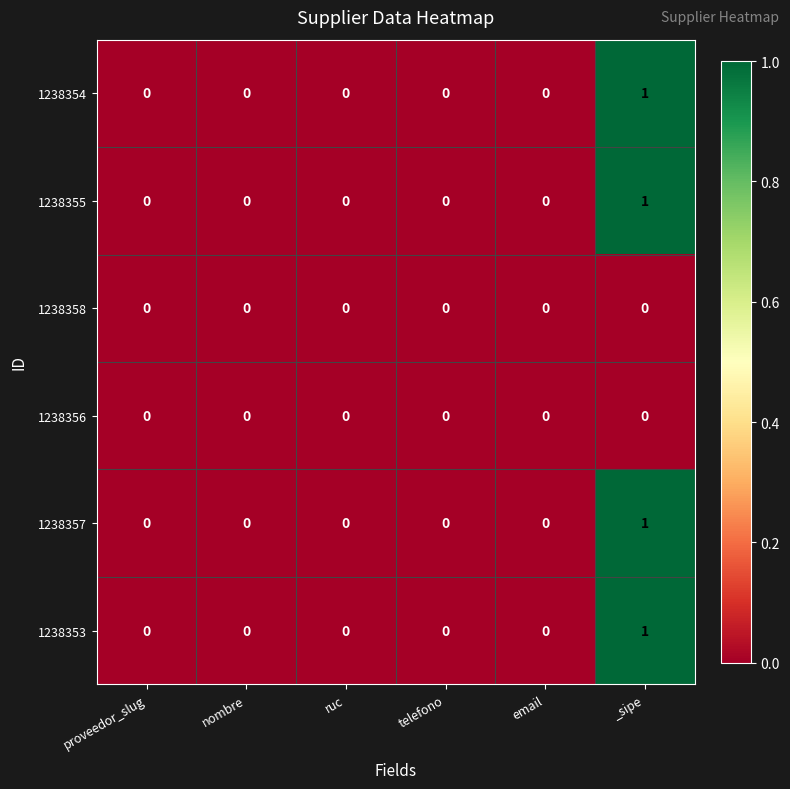

Which label corresponds to the largest value in the chart?

_sipe